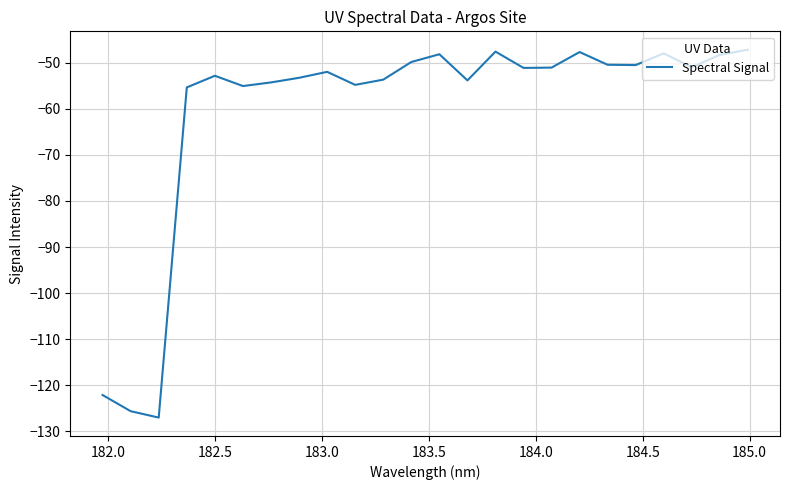

What is the difference between the second highest and second lowest values?

78.1